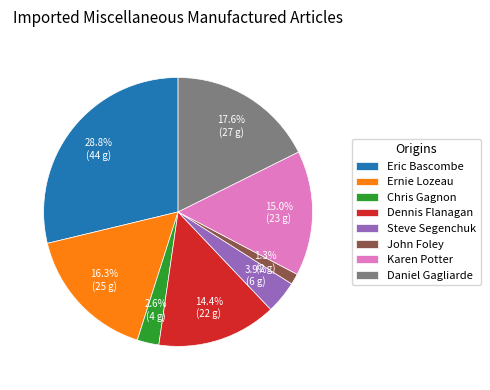

Is Ernie Lozeau the majority of the pie?

No